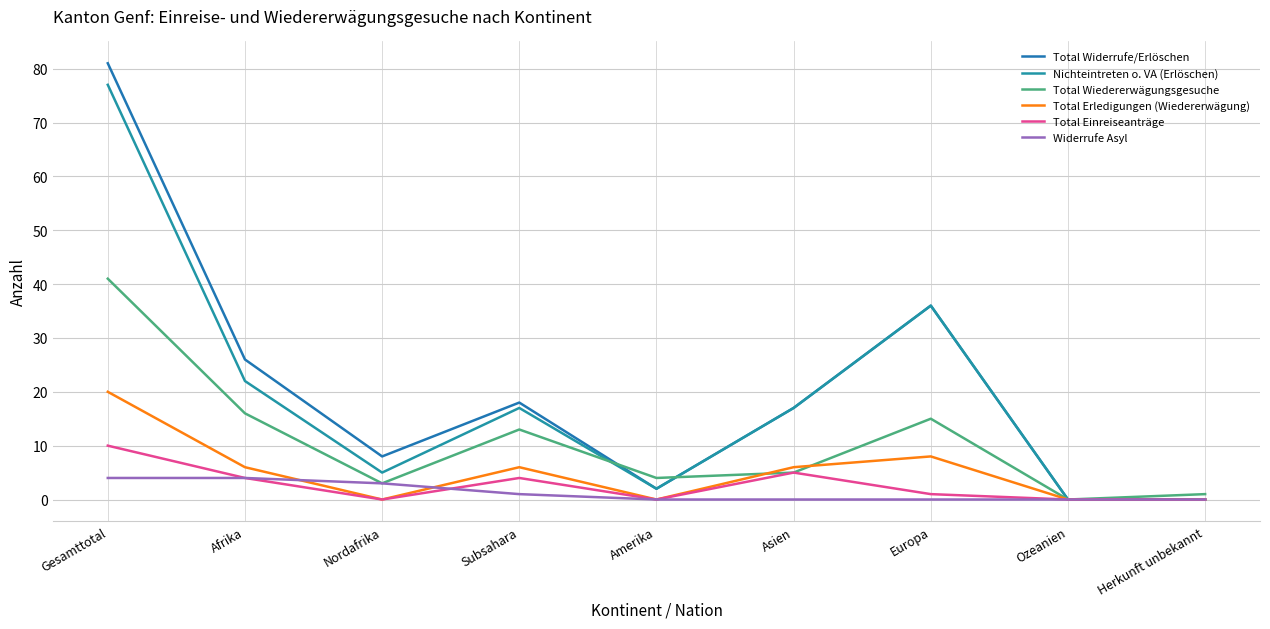

The Total Widerrufe/Erlöschen series shows -32 at Ozeanien. True or false?

False